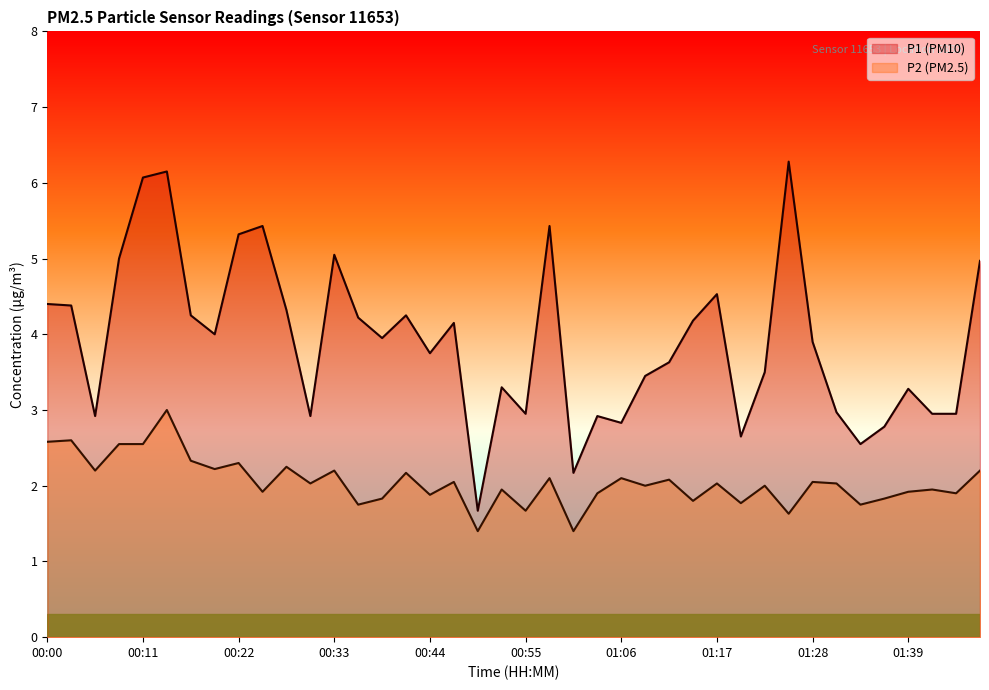

What are all the series names shown in the legend?

P1 (PM10), P2 (PM2.5)